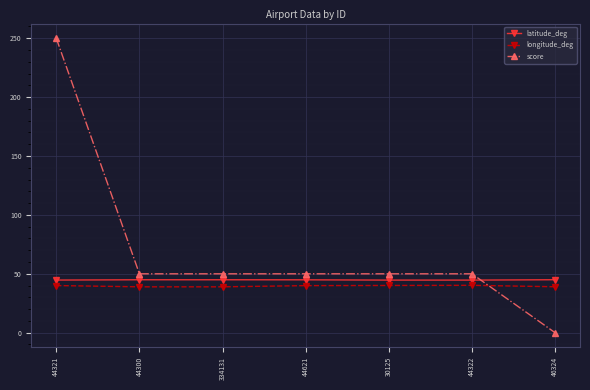

At which category does the chart reach its minimum across all series?

46324